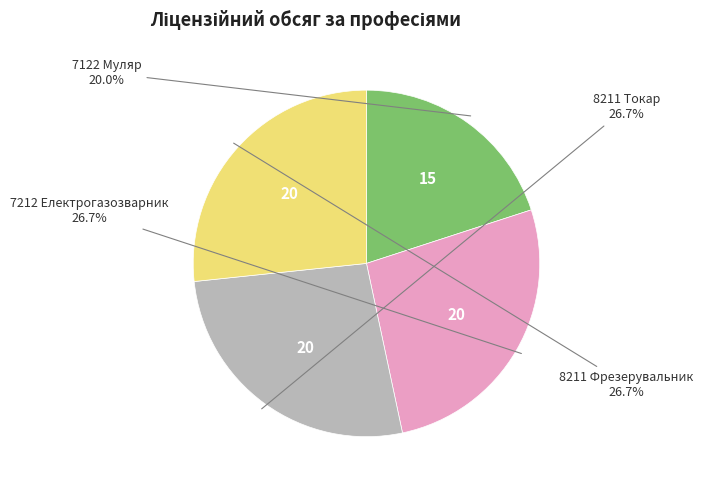

Is there a majority slice in this chart?

No